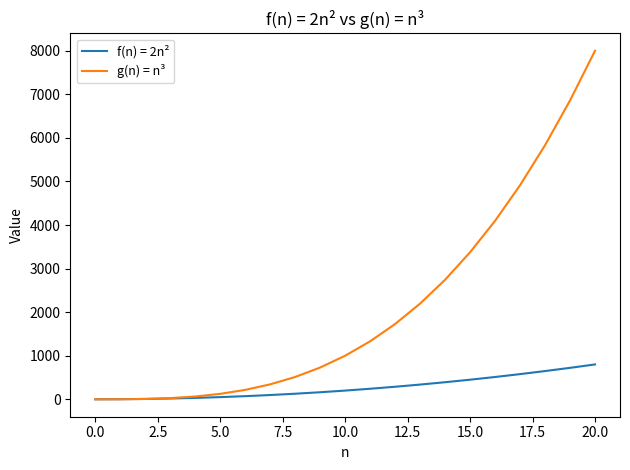

Rank the series by their average value, from lowest to highest.

f(n) = 2n², g(n) = n³